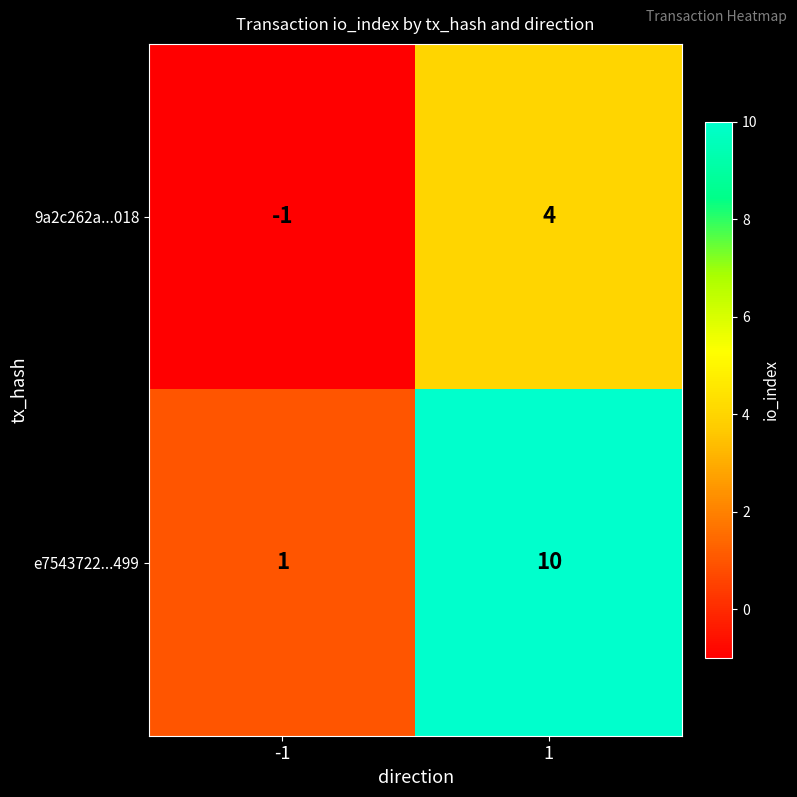

What is the difference between the e7543722...499 values at -1 and 1?

9